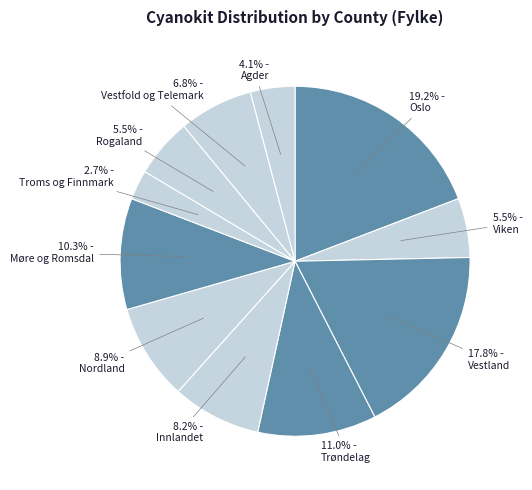

How many slices are in this pie chart?

11